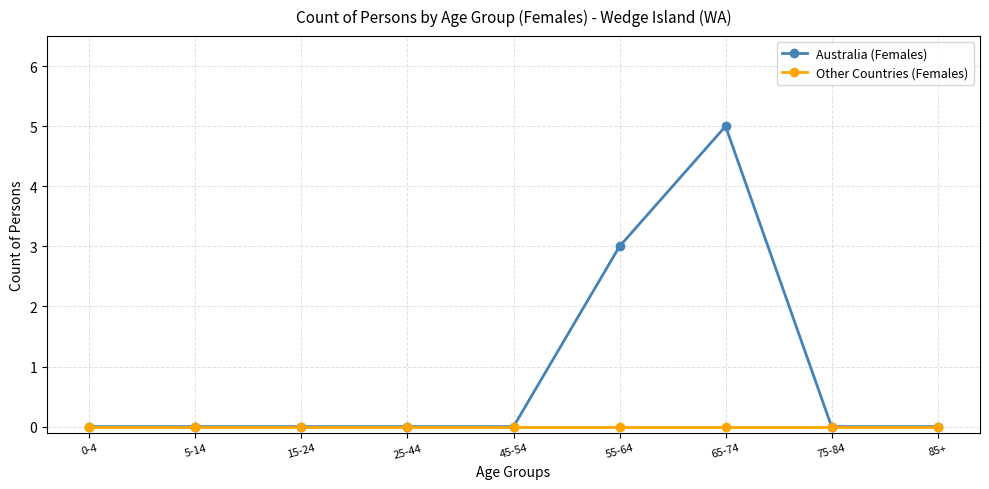

Rank the series by their average value, from lowest to highest.

Other Countries (Females), Australia (Females)